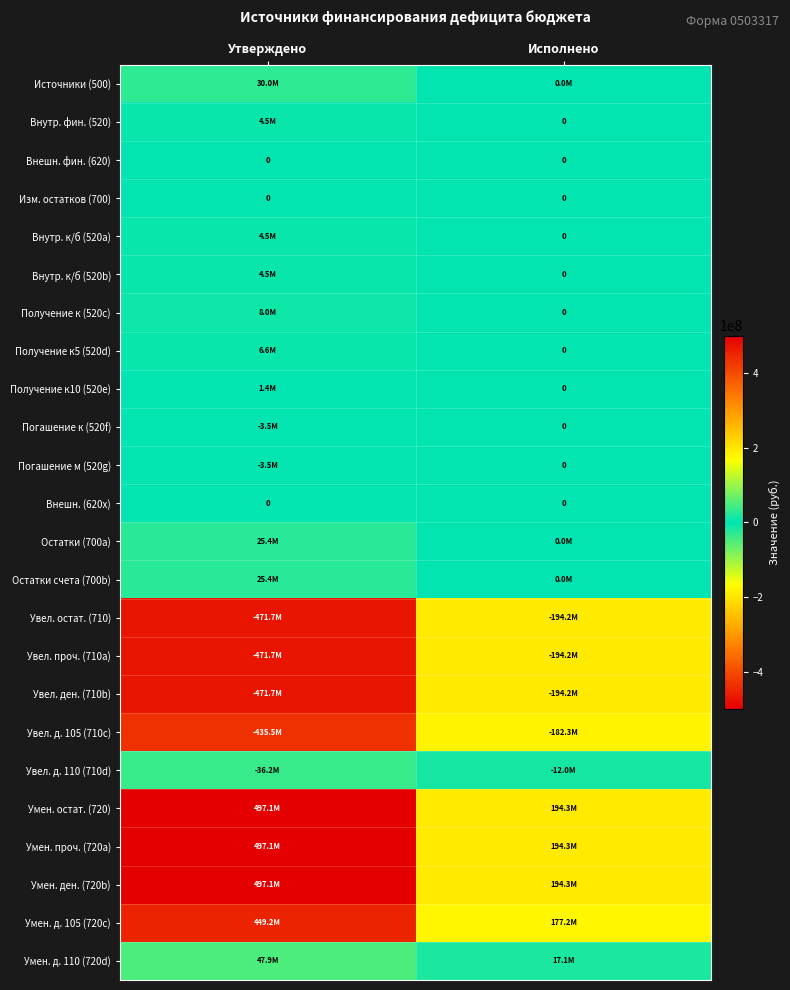

What is the average value of the Остатки счета (700b) series?

12719380.3